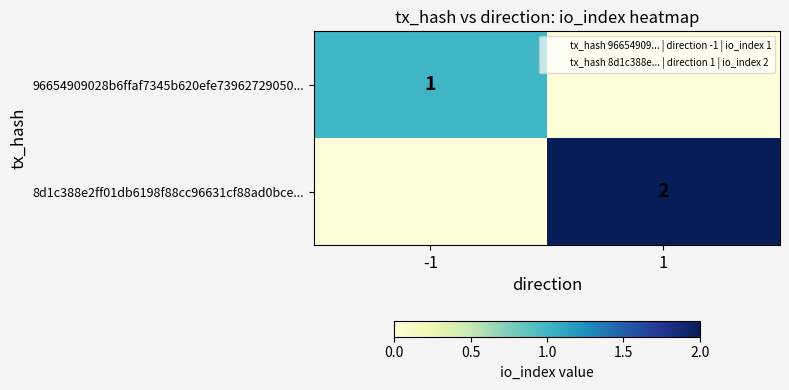

Is the value of 8d1c388e2ff01db6198f88cc96631cf88ad0bce... at 1 greater than the value of 96654909028b6ffaf7345b620efe73962729050... at -1?

Yes